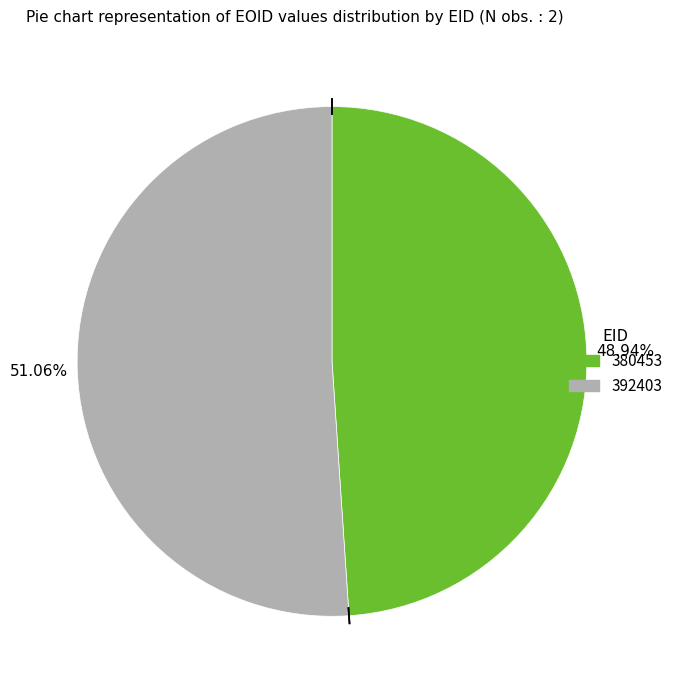

Which has a higher value, 392403 or 380453?

392403